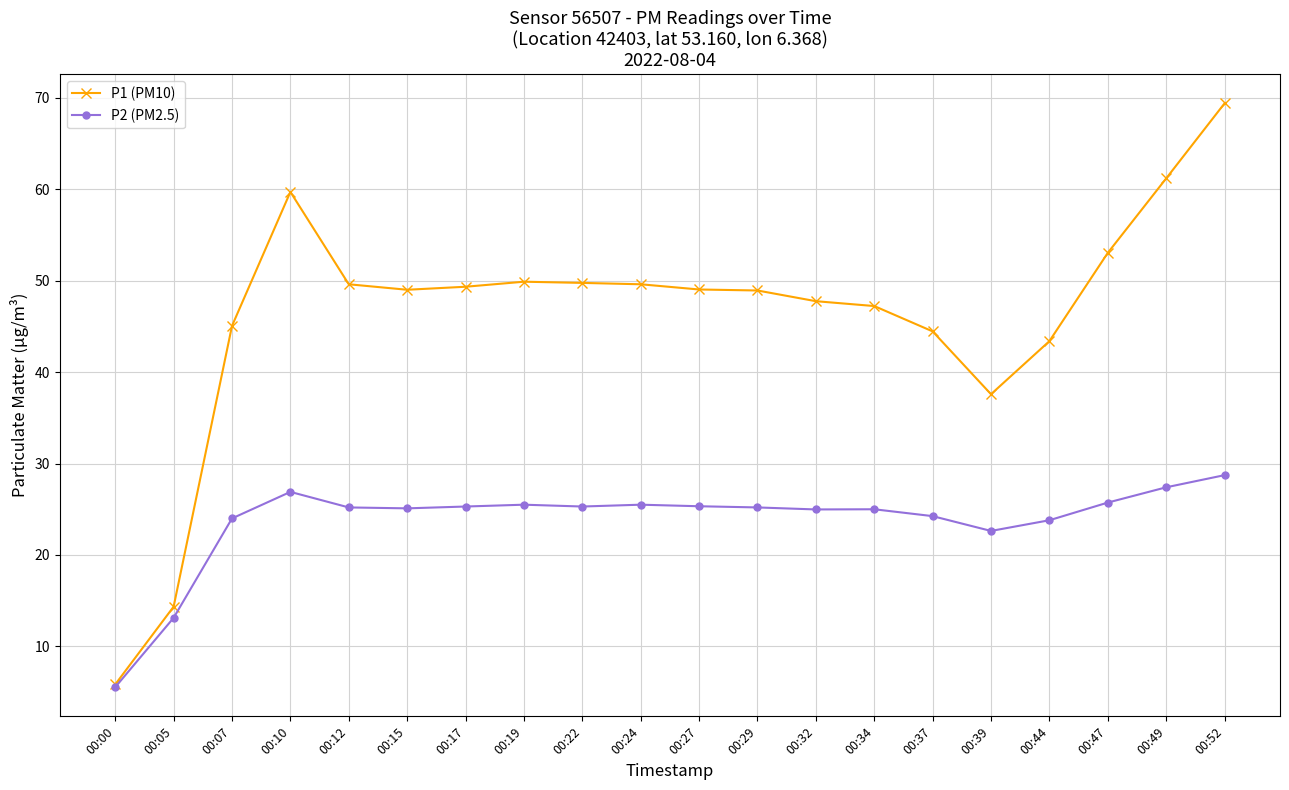

Is the value of P2 (PM2.5) at 00:22 greater than the value of P1 (PM10) at 00:44?

No